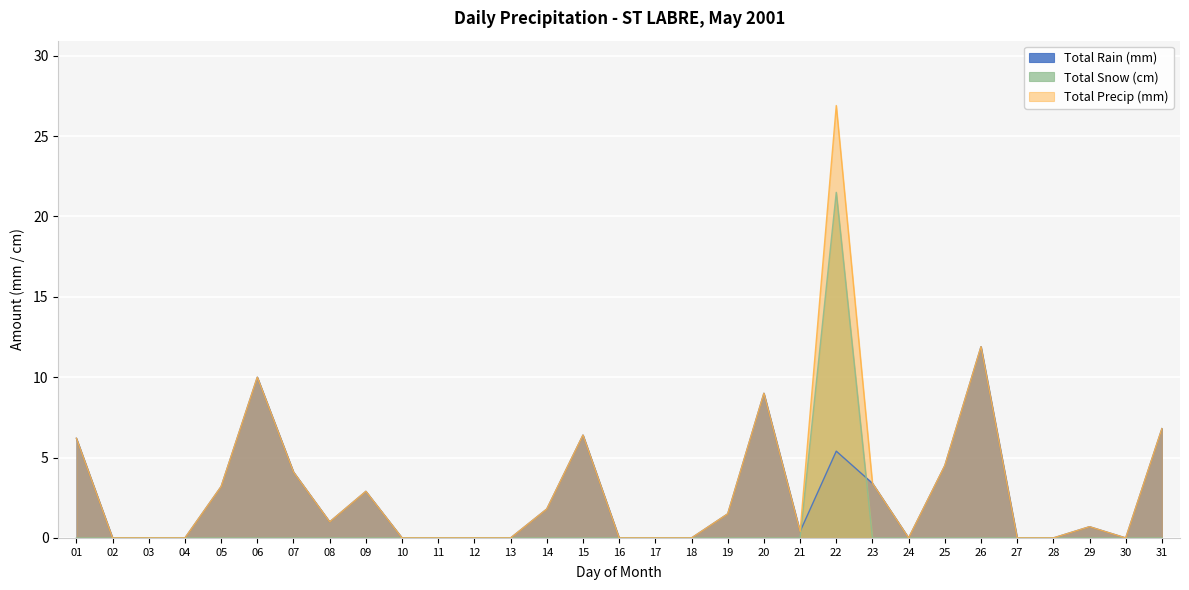

Rank the series by their average value, from lowest to highest.

Total Snow (cm), Total Rain (mm), Total Precip (mm)